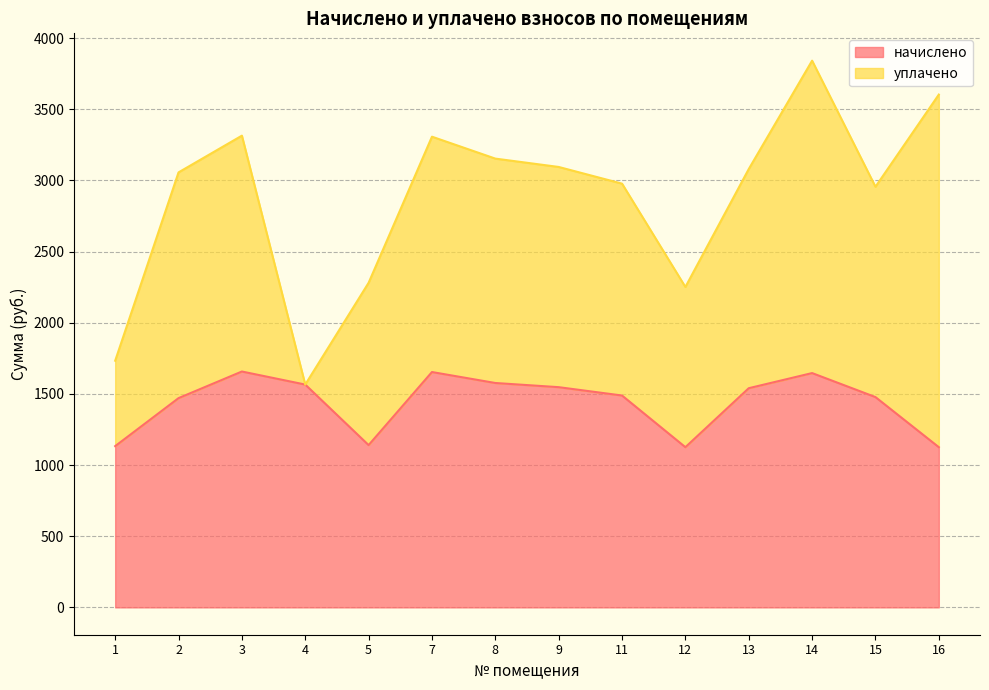

What is the highest value of the начислено series?

1657.0